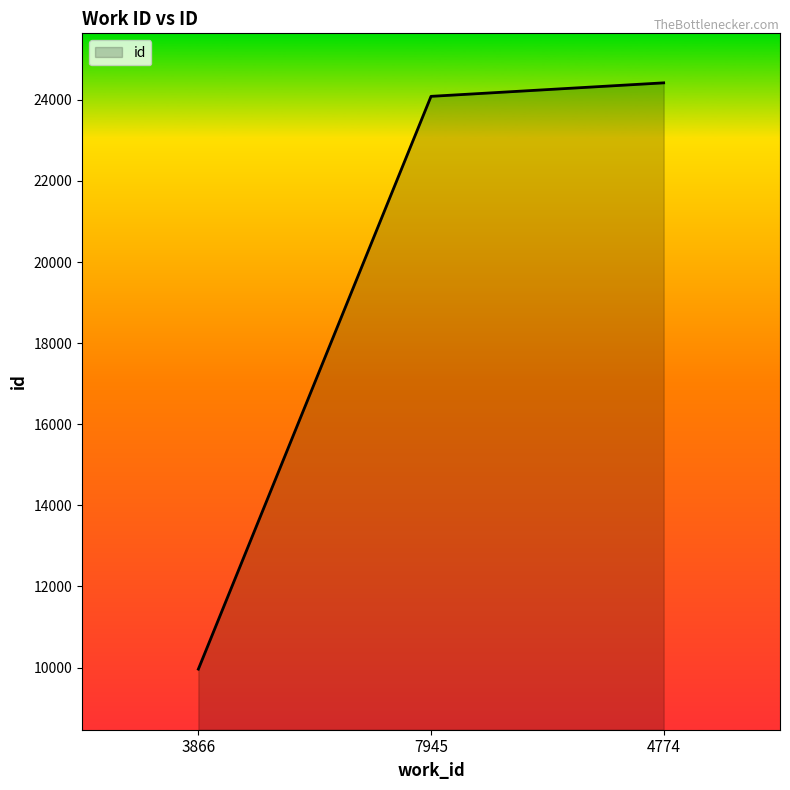

What is the sum of all values?

58469